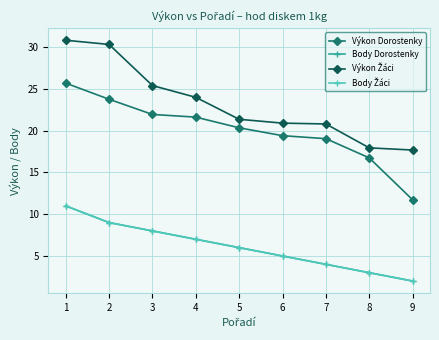

Is this an area chart (filled region under the line)?

No